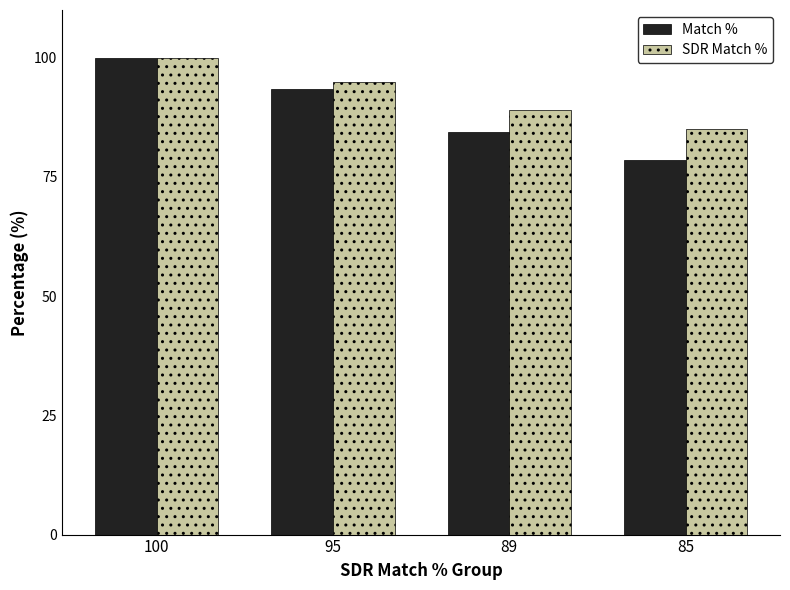

How many bars are there in total?

8